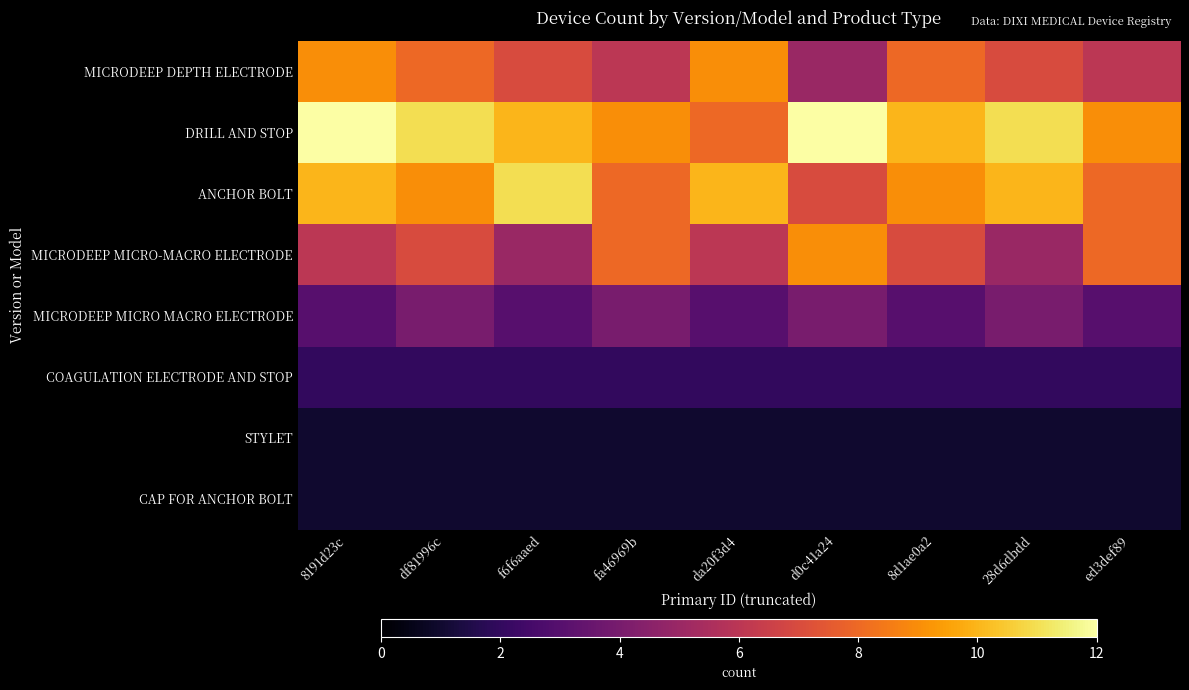

Reading left to right, list all the values displayed in this chart.

MICRODEEP DEPTH ELECTRODE: 8191d23c=9	df81996c=8	f6f6aaed=7	fa46969b=6	da20f3d4=9	d0c41a24=5	8d1ae0a2=8	28d6dbdd=7	ed3def89=6
DRILL AND STOP: 8191d23c=12	df81996c=11	f6f6aaed=10	fa46969b=9	da20f3d4=8	d0c41a24=12	8d1ae0a2=10	28d6dbdd=11	ed3def89=9
ANCHOR BOLT: 8191d23c=10	df81996c=9	f6f6aaed=11	fa46969b=8	da20f3d4=10	d0c41a24=7	8d1ae0a2=9	28d6dbdd=10	ed3def89=8
MICRODEEP MICRO-MACRO ELECTRODE: 8191d23c=6	df81996c=7	f6f6aaed=5	fa46969b=8	da20f3d4=6	d0c41a24=9	8d1ae0a2=7	28d6dbdd=5	ed3def89=8
MICRODEEP MICRO MACRO ELECTRODE: 8191d23c=3	df81996c=4	f6f6aaed=3	fa46969b=4	da20f3d4=3	d0c41a24=4	8d1ae0a2=3	28d6dbdd=4	ed3def89=3
COAGULATION ELECTRODE AND STOP: 8191d23c=2	df81996c=2	f6f6aaed=2	fa46969b=2	da20f3d4=2	d0c41a24=2	8d1ae0a2=2	28d6dbdd=2	ed3def89=2
STYLET: 8191d23c=1	df81996c=1	f6f6aaed=1	fa46969b=1	da20f3d4=1	d0c41a24=1	8d1ae0a2=1	28d6dbdd=1	ed3def89=1
CAP FOR ANCHOR BOLT: 8191d23c=1	df81996c=1	f6f6aaed=1	fa46969b=1	da20f3d4=1	d0c41a24=1	8d1ae0a2=1	28d6dbdd=1	ed3def89=1